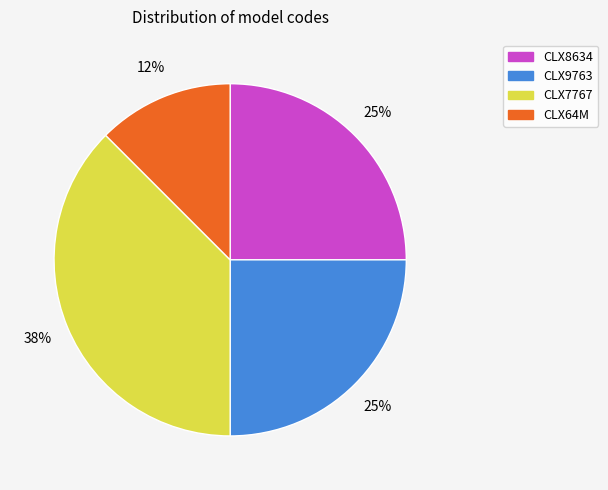

Does CLX9763 represent more than half of the total?

No